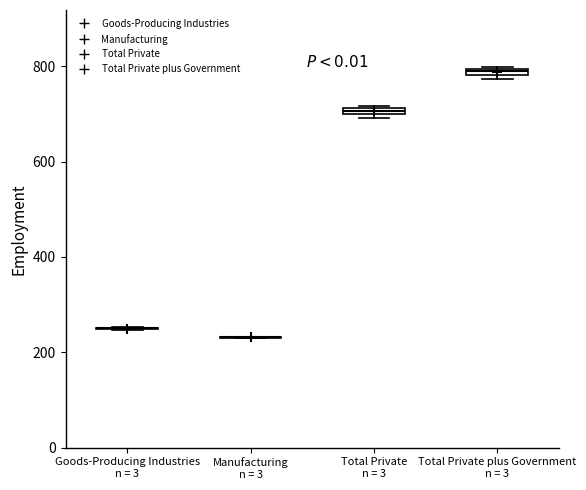

Where is the upper edge of the box for Total Private n = 3 on the y-axis? The values are not printed on the chart, so give them approximately, as read against the axis.

720